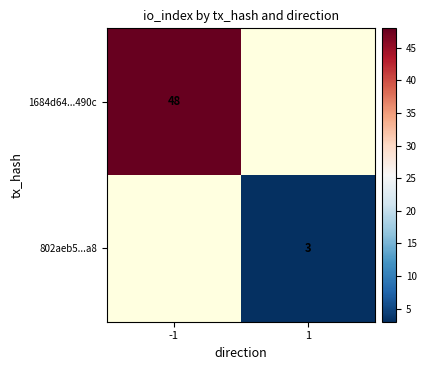

True or false: 802aeb5...a8 has a value of 1 at 1.

False